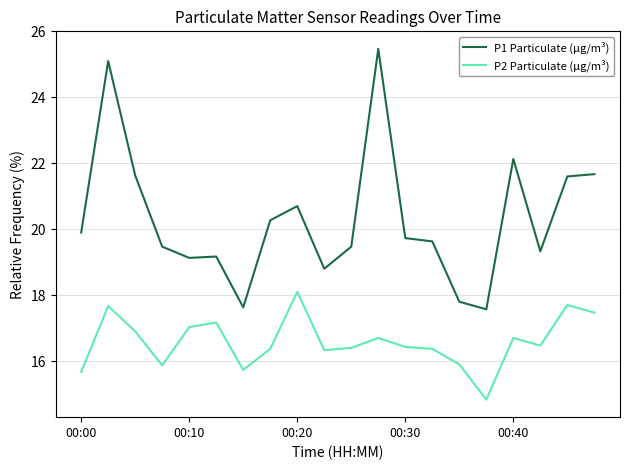

What is the maximum value for P2 Particulate (μg/m³)?

18.1